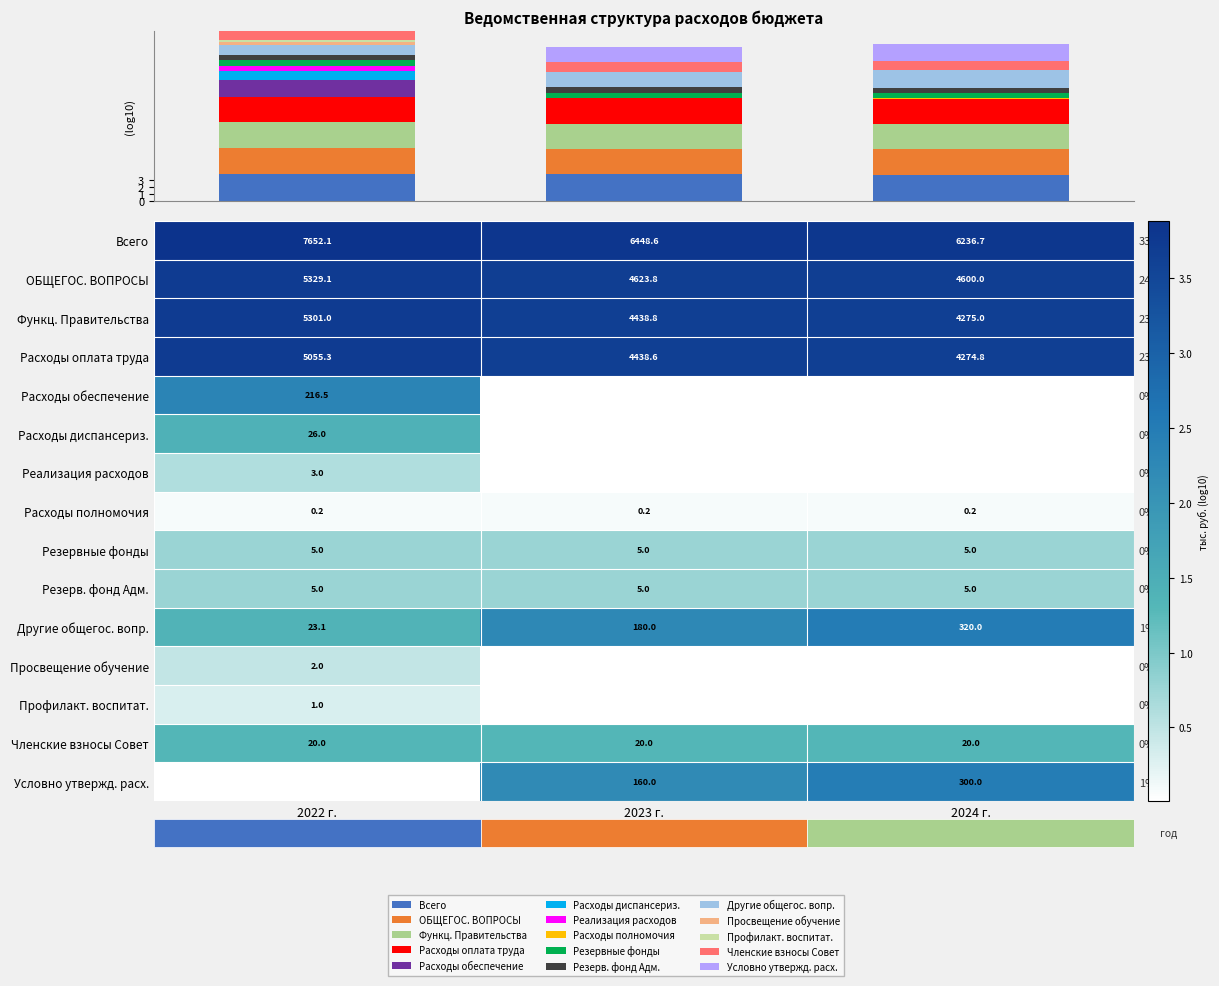

The value of Другие общегос. вопр. at 2024 г. is 1.6. True or false?

False